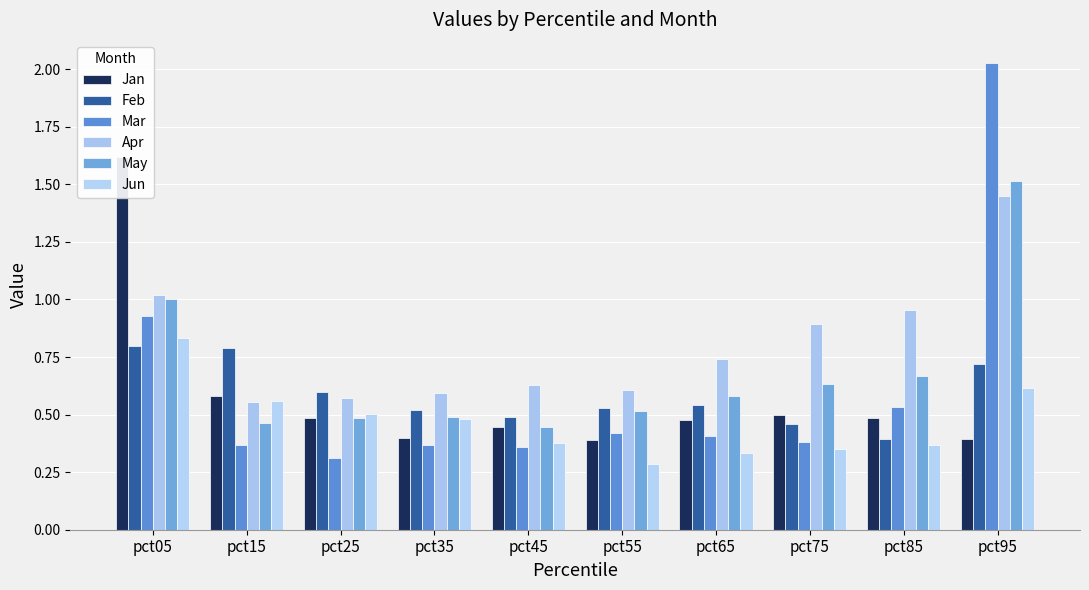

What is the difference between the Mar values at pct45 and pct05?

0.6